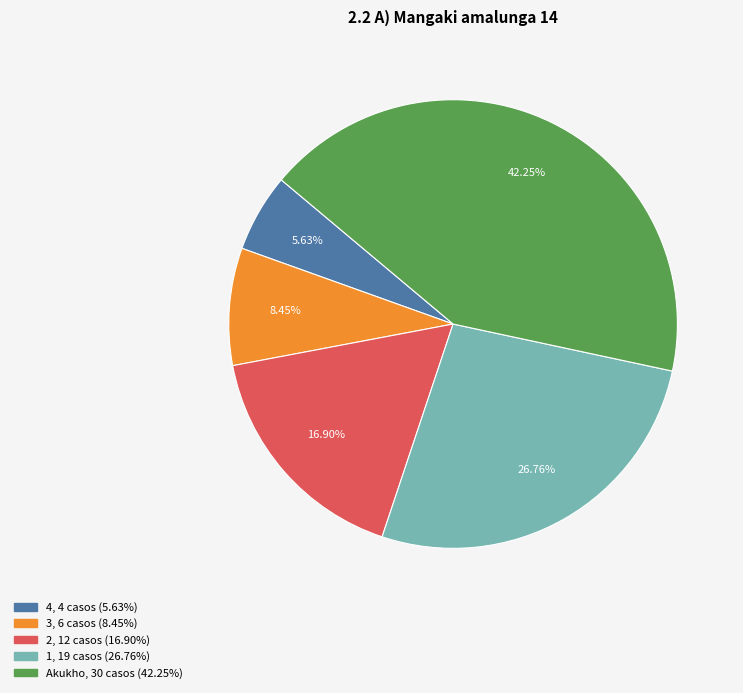

Is there a majority slice in this chart?

No